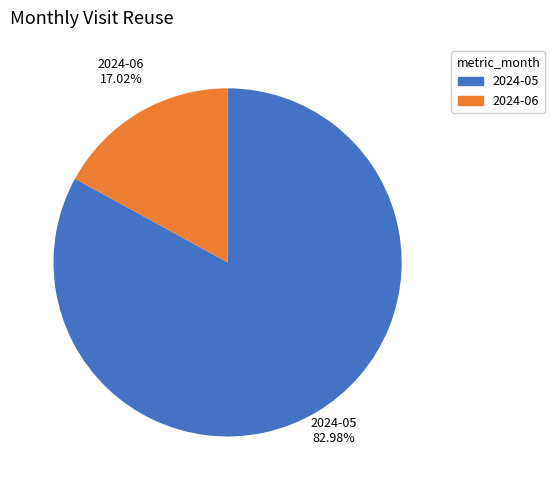

Which category has the biggest portion of the pie?

2024-05